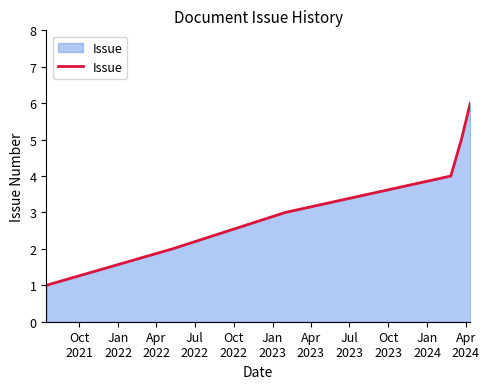

What is the sum of all values?

21